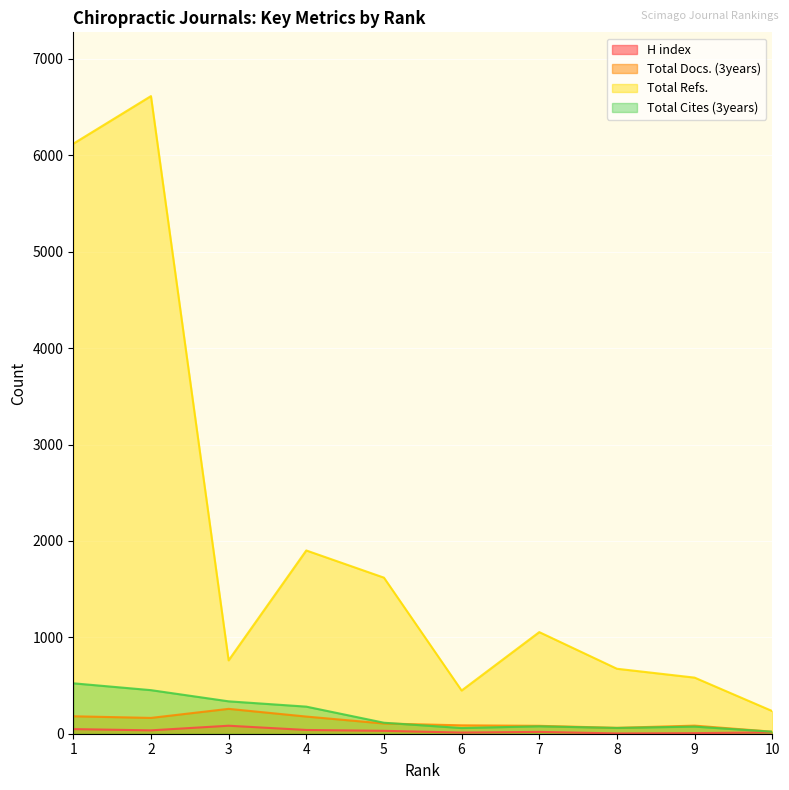

List the series in order of their peak value, highest first.

Total Refs., Total Cites (3years), Total Docs. (3years), H index